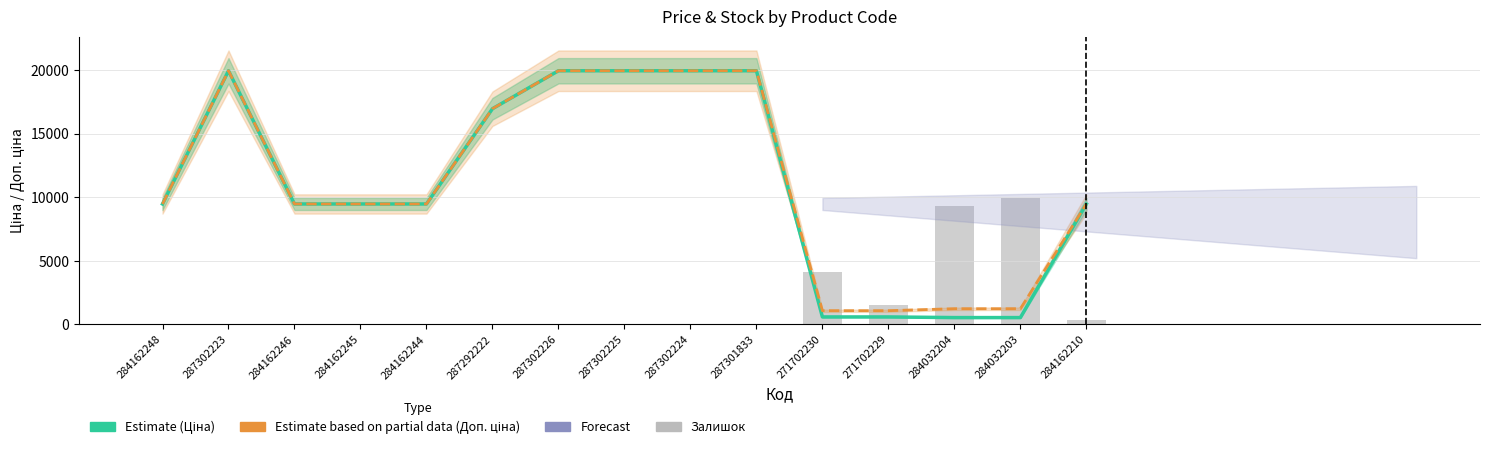

What is the spread (max minus min) of values at 284162244?

9468.9